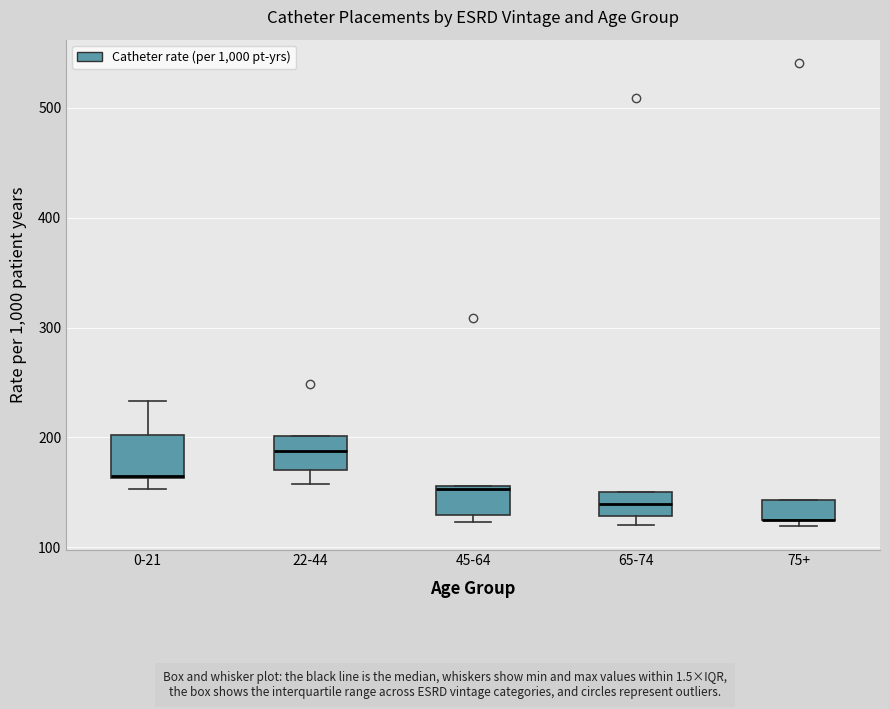

Where is the lower edge of the box for 65-74 on the y-axis? The values are not printed on the chart, so give them approximately, as read against the axis.

130